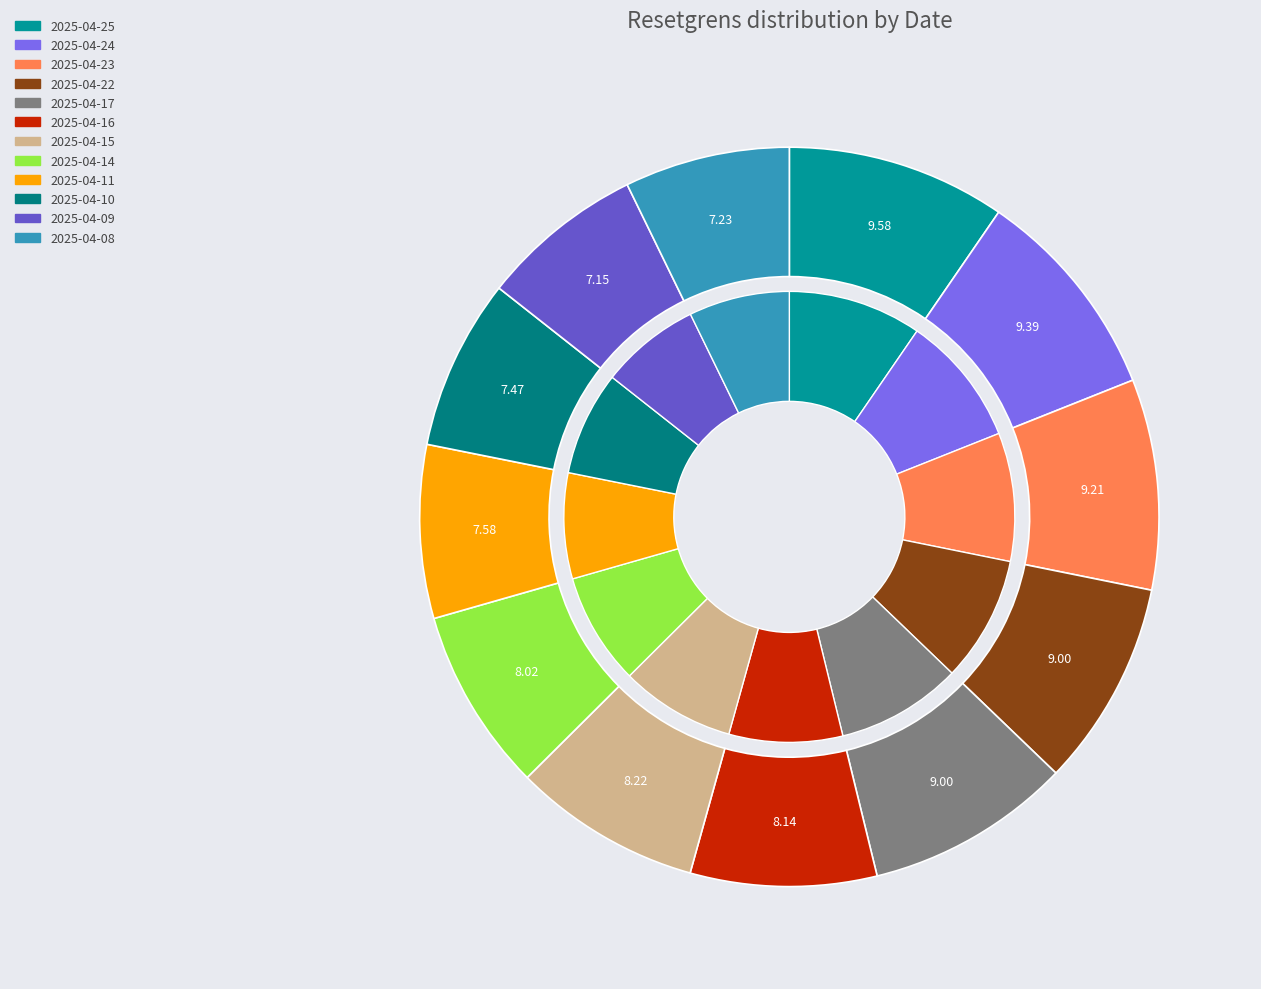

True or false: 2025-04-10 accounts for 20% of the total.

False